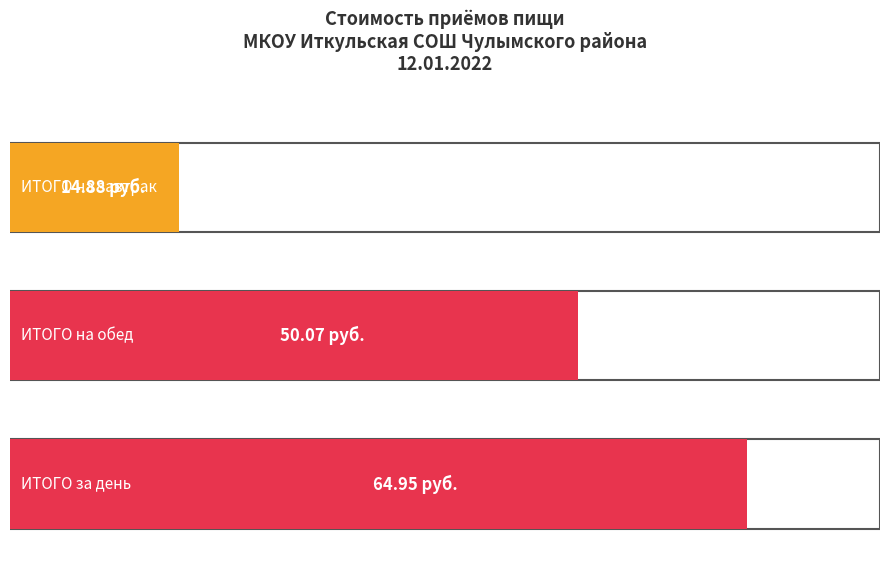

Where does the data first go above 50?

Обед